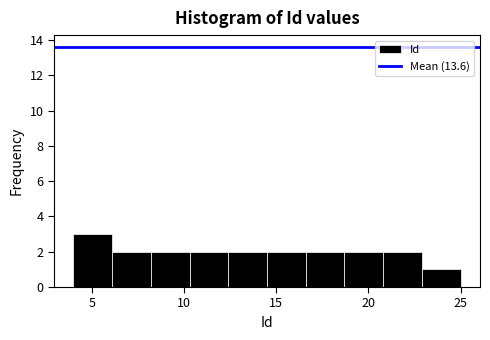

Which range on the x-axis has the tallest bar?

4.0 to 6.1